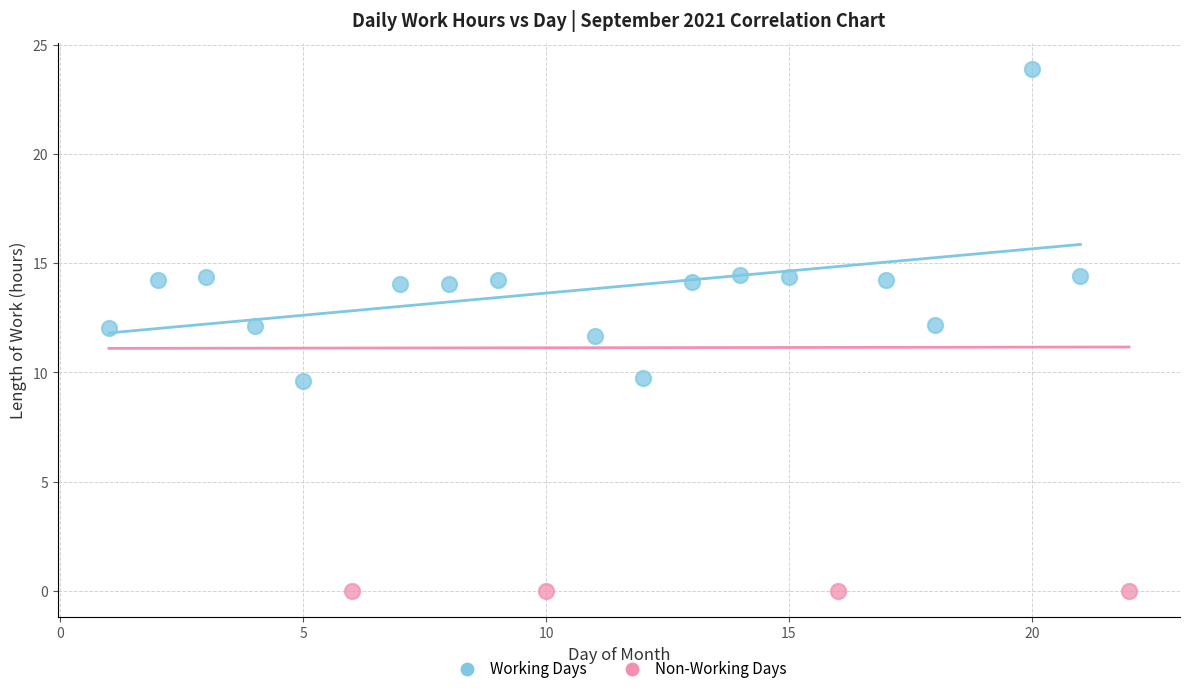

Which series contains the lowest Y value?

Non-Working Days